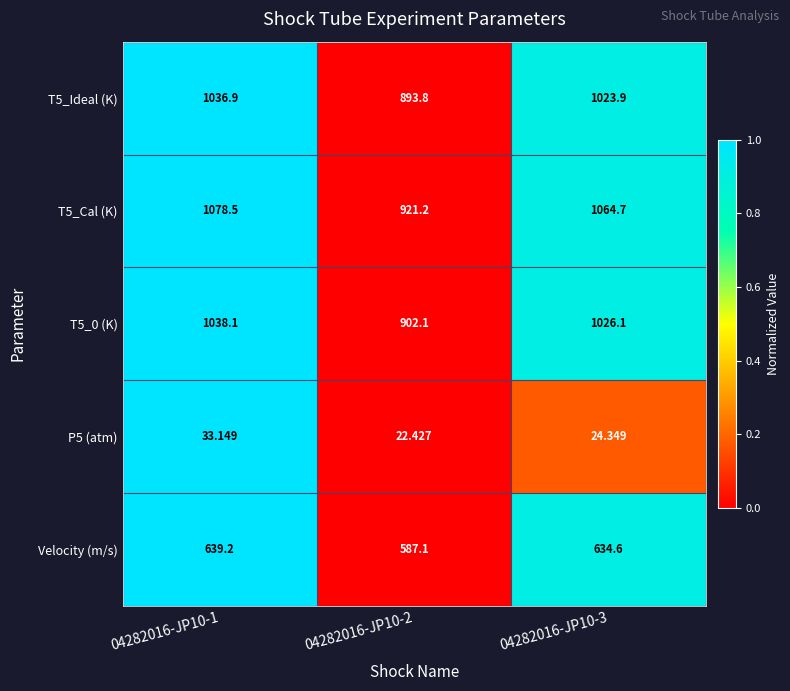

What is the total value across all series at 04282016-JP10-3?

3773.6